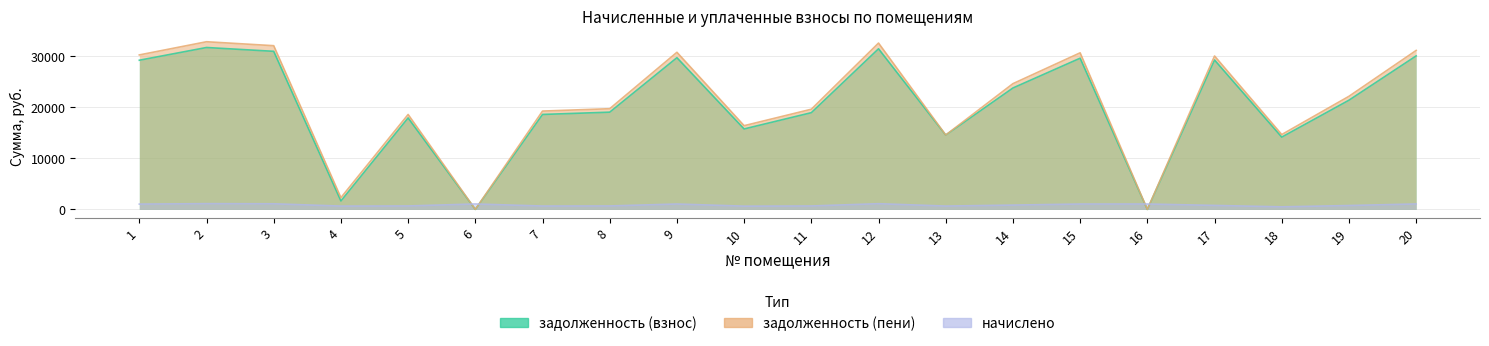

Count the number of data series in this chart.

3